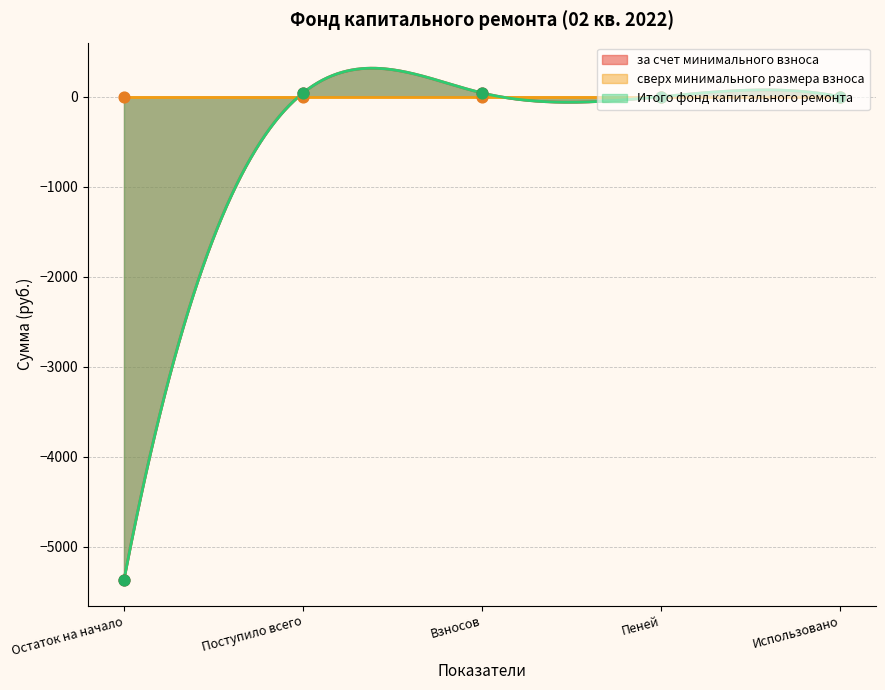

At how many categories does at least one series exceed -2857?

4